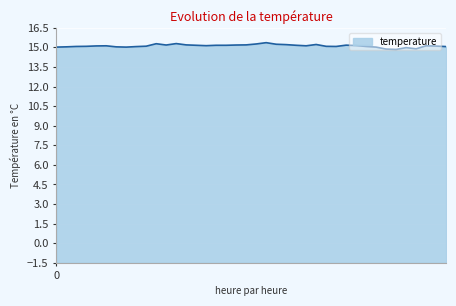

What is the minimum value shown in the chart?

14.8